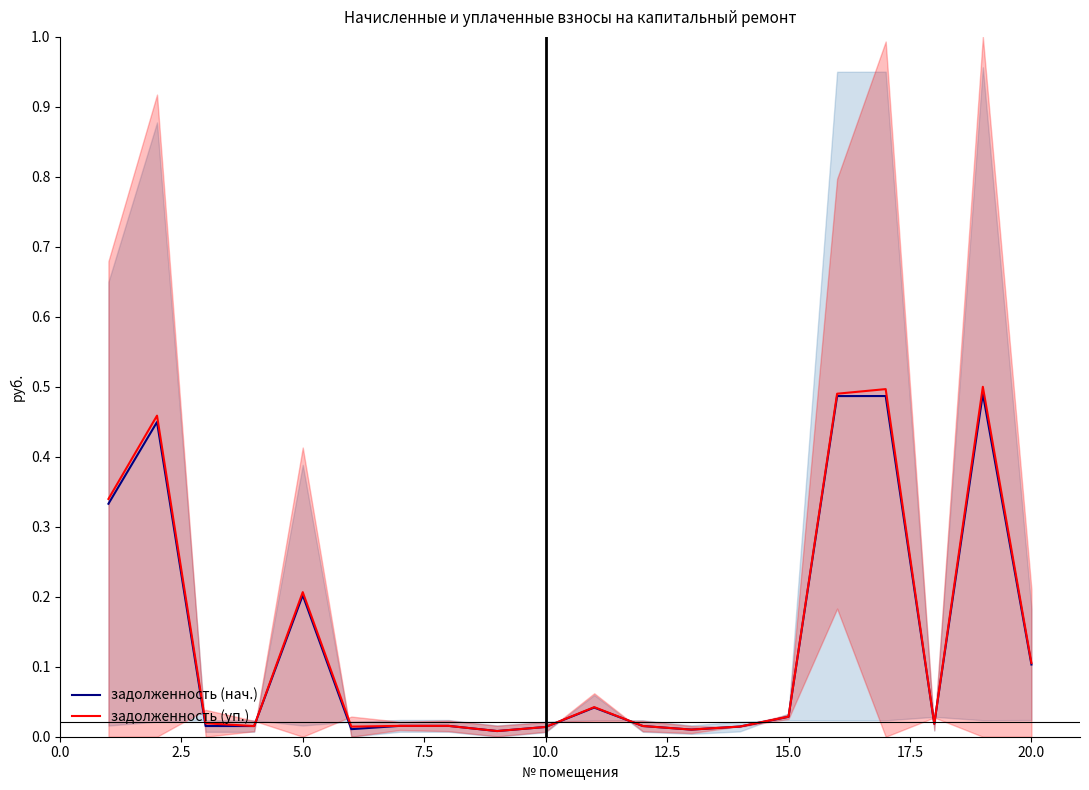

True or false: задолженность (нач.) and задолженность (уп.) cross at least once.

False